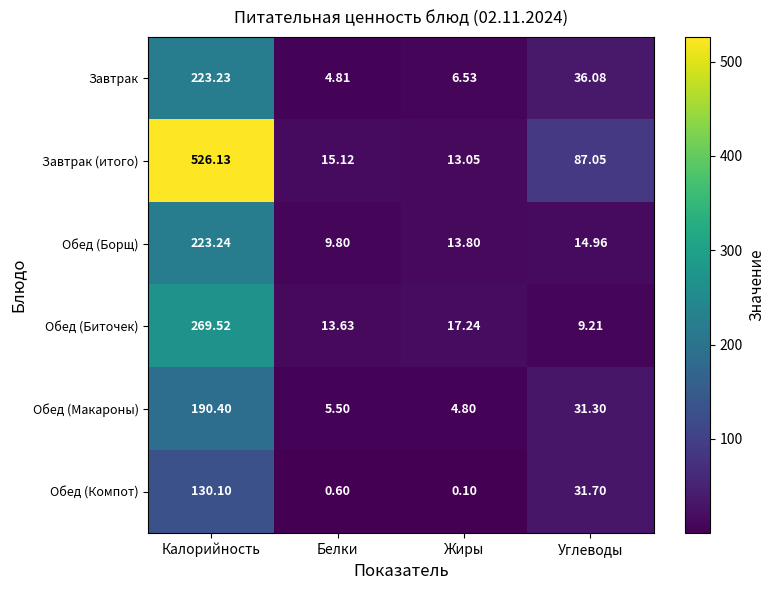

At which category does the chart reach its peak across all series?

Калорийность